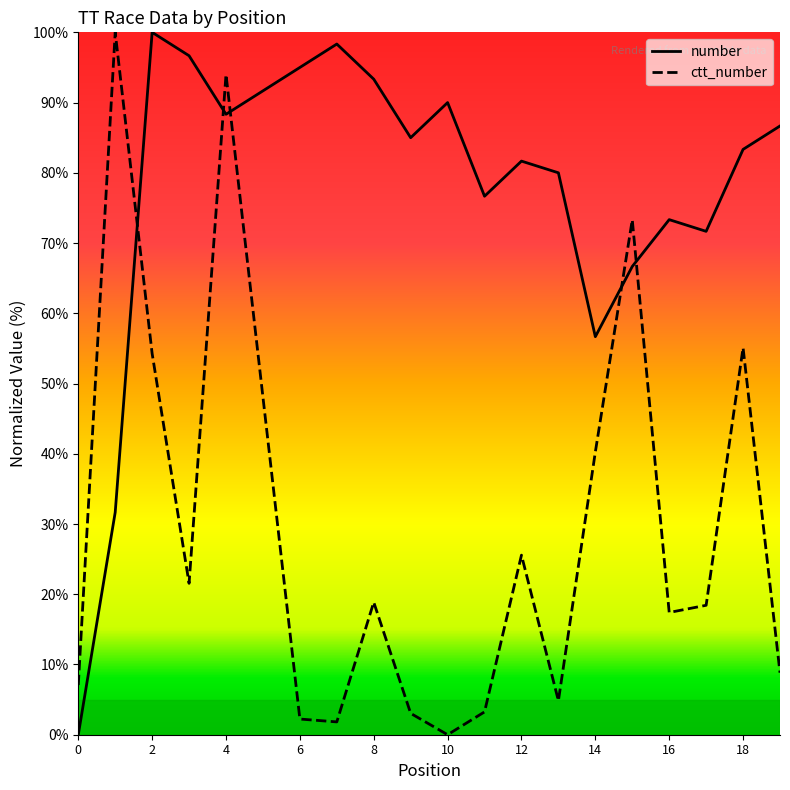

Which series has the largest range (max minus min)?

number